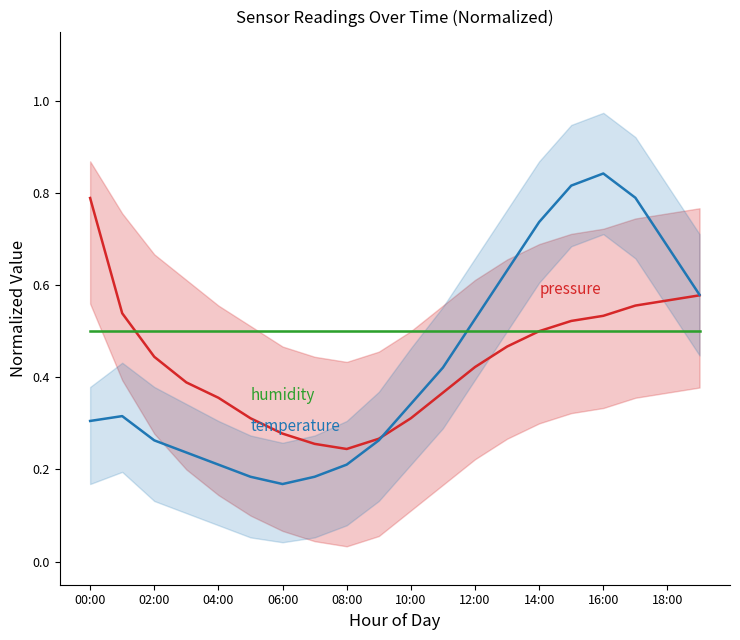

What position from the left is 15?

16